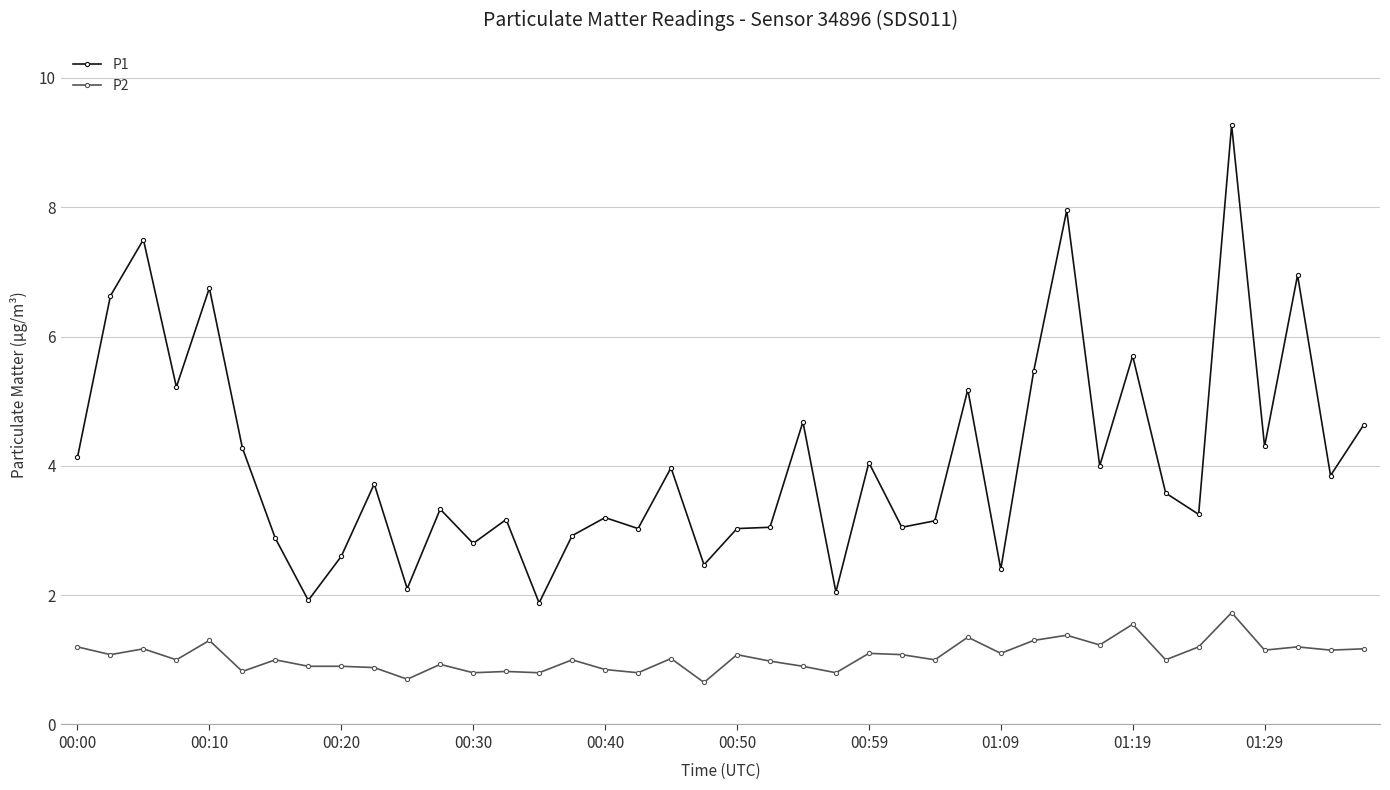

List the series in order of their peak value, highest first.

P1, P2